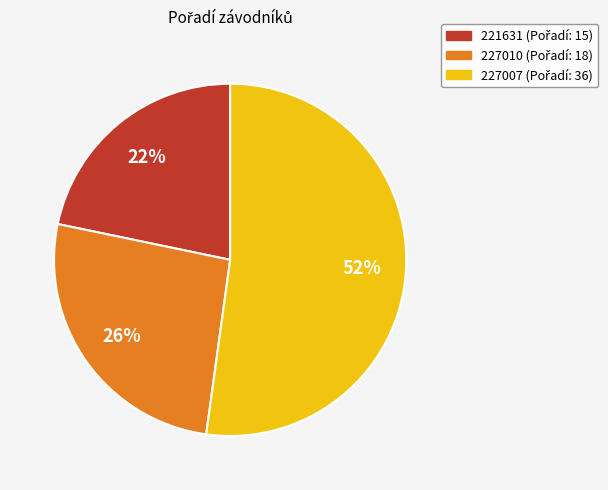

Which slice is the largest?

227007